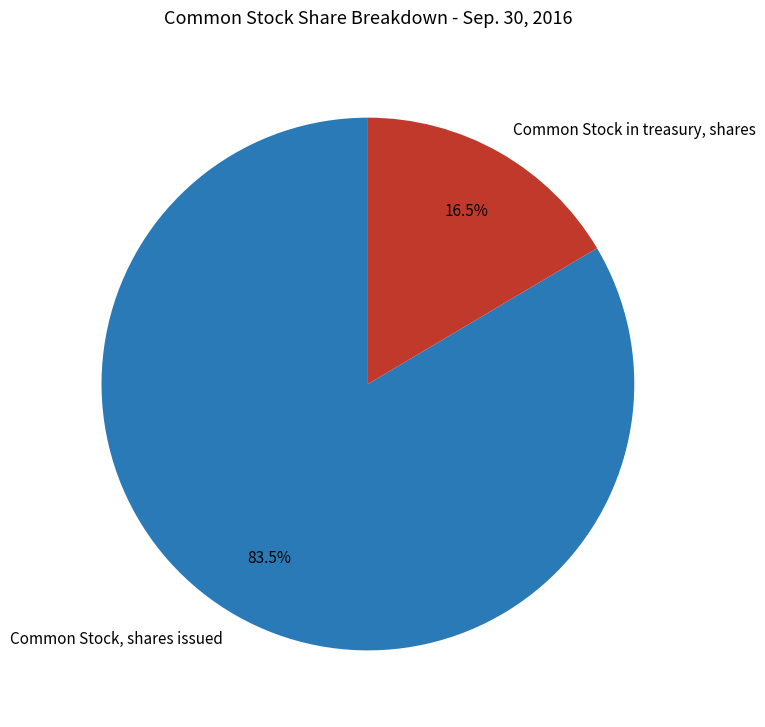

True or false: Common Stock in treasury, shares accounts for 8% of the total.

False